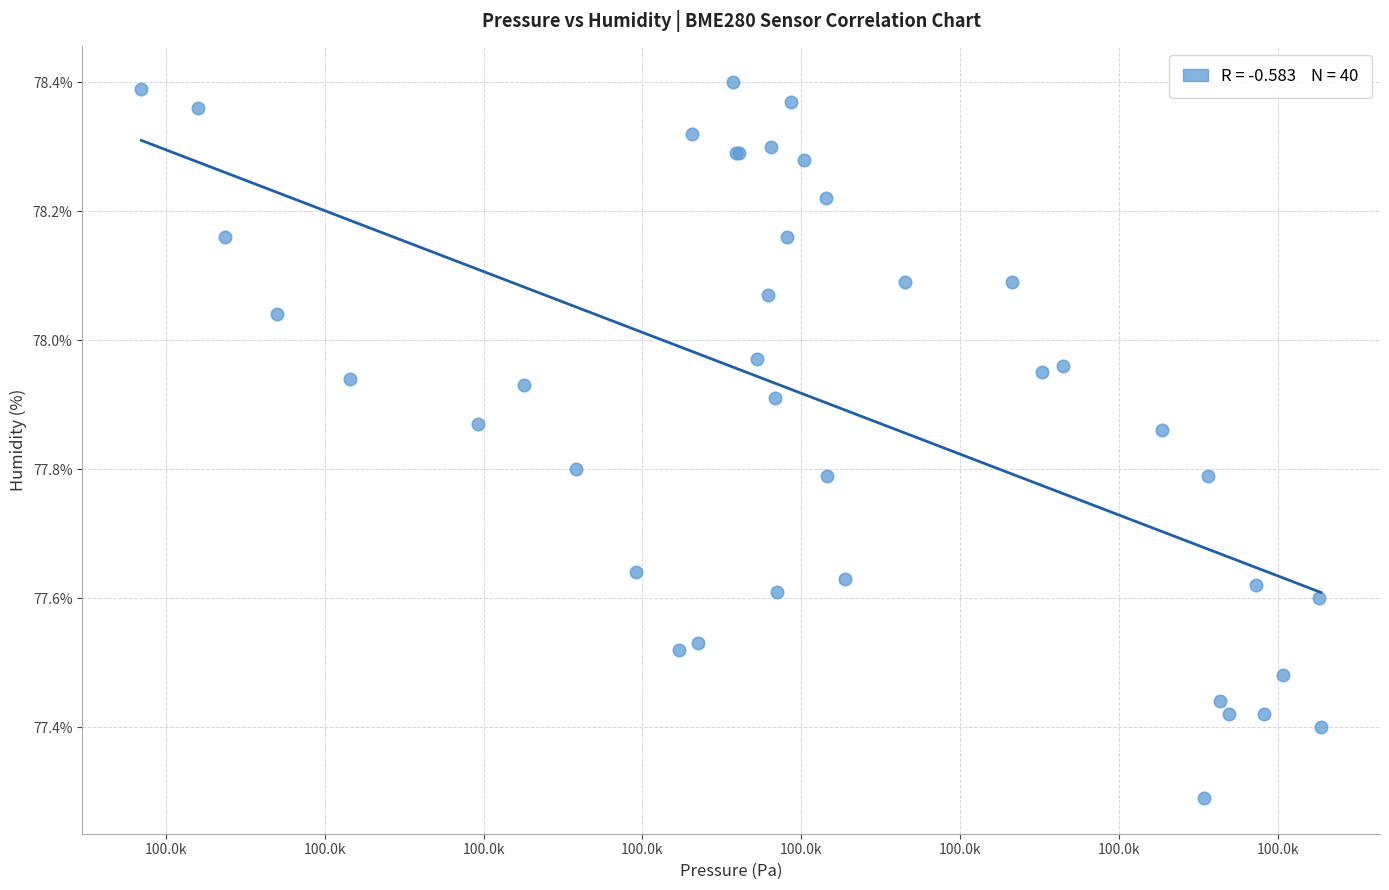

What Y value in the scatter plot is closest to 77?

77.3